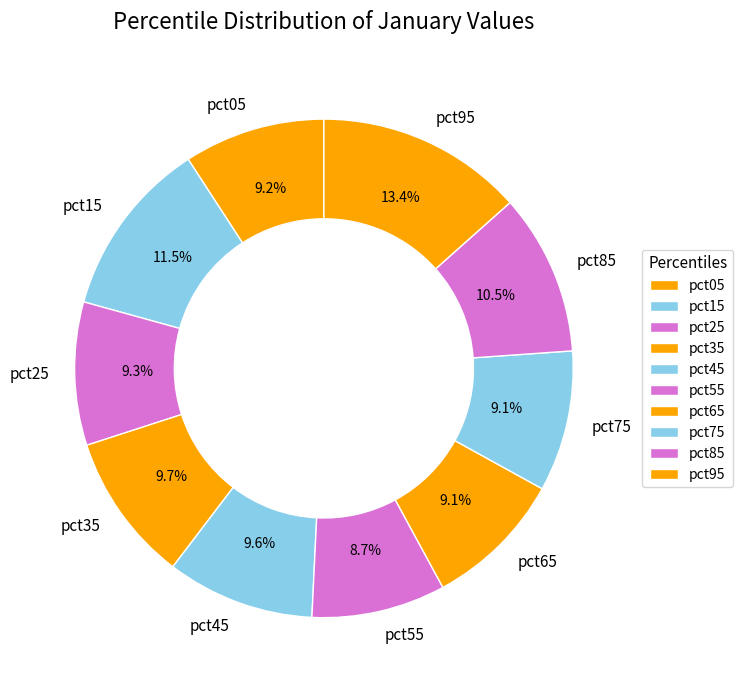

To the nearest percent, what percentage of the pie is pct65?

9%